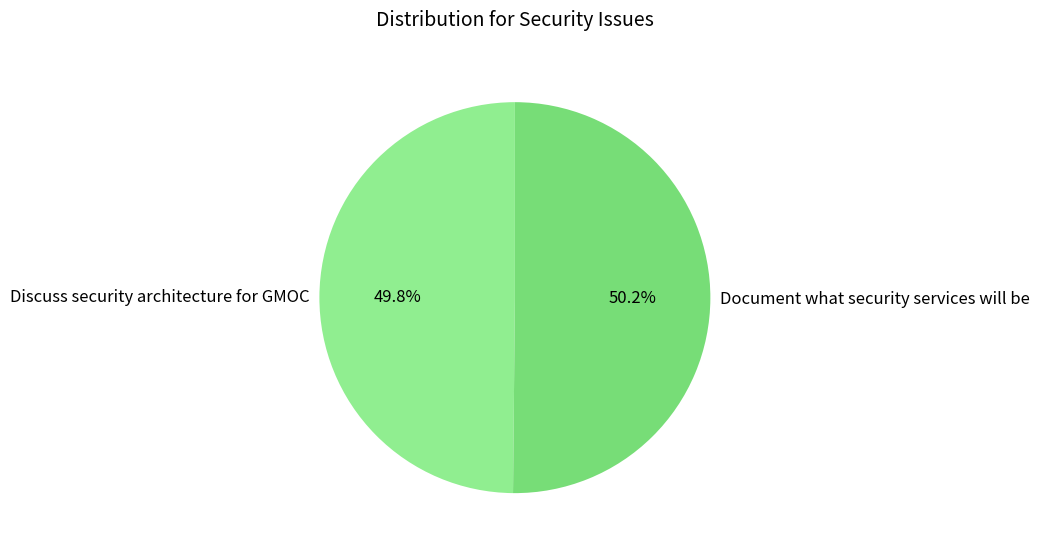

What percentage is the Discuss security architecture for GMOC slice, to the nearest percent?

50%